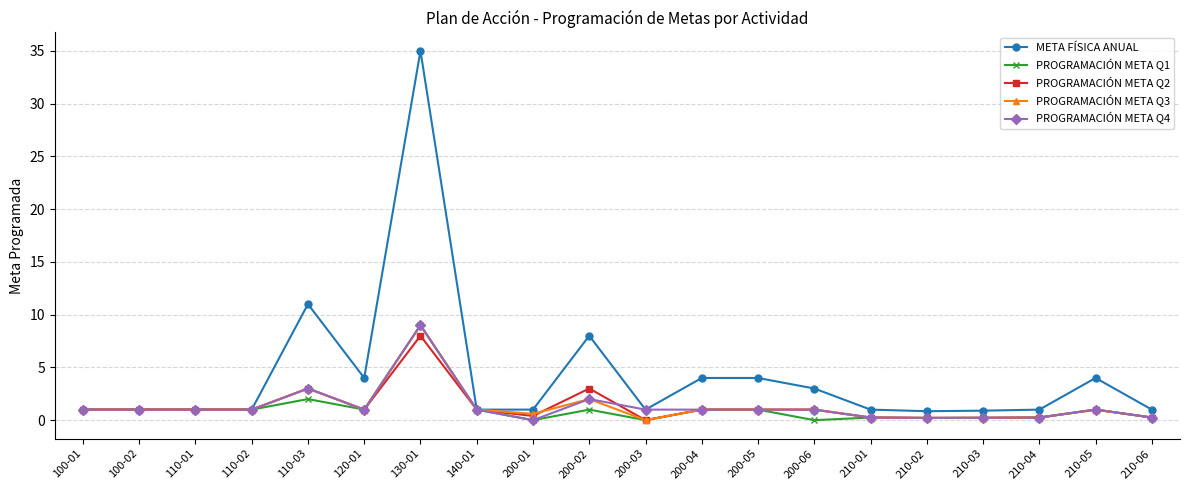

What is the greatest value displayed?

35.0